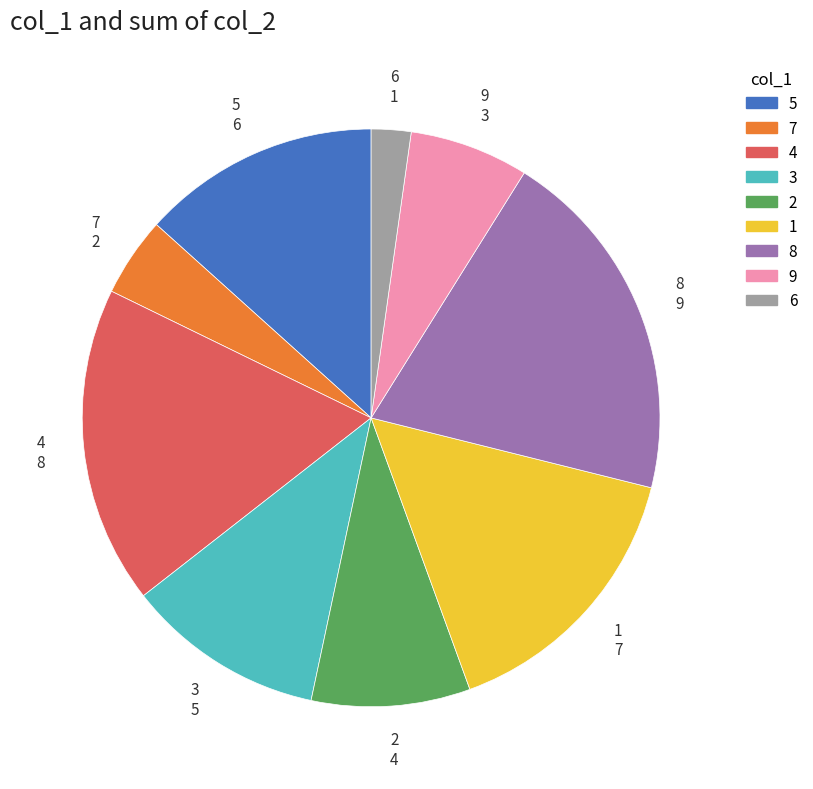

The 1 slice represents 16% of the pie. True or false?

True